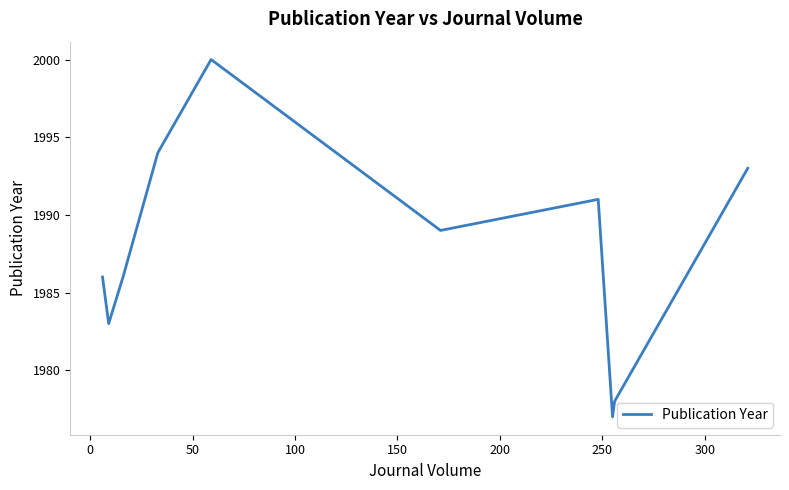

What is the minimum value shown in the chart?

1977